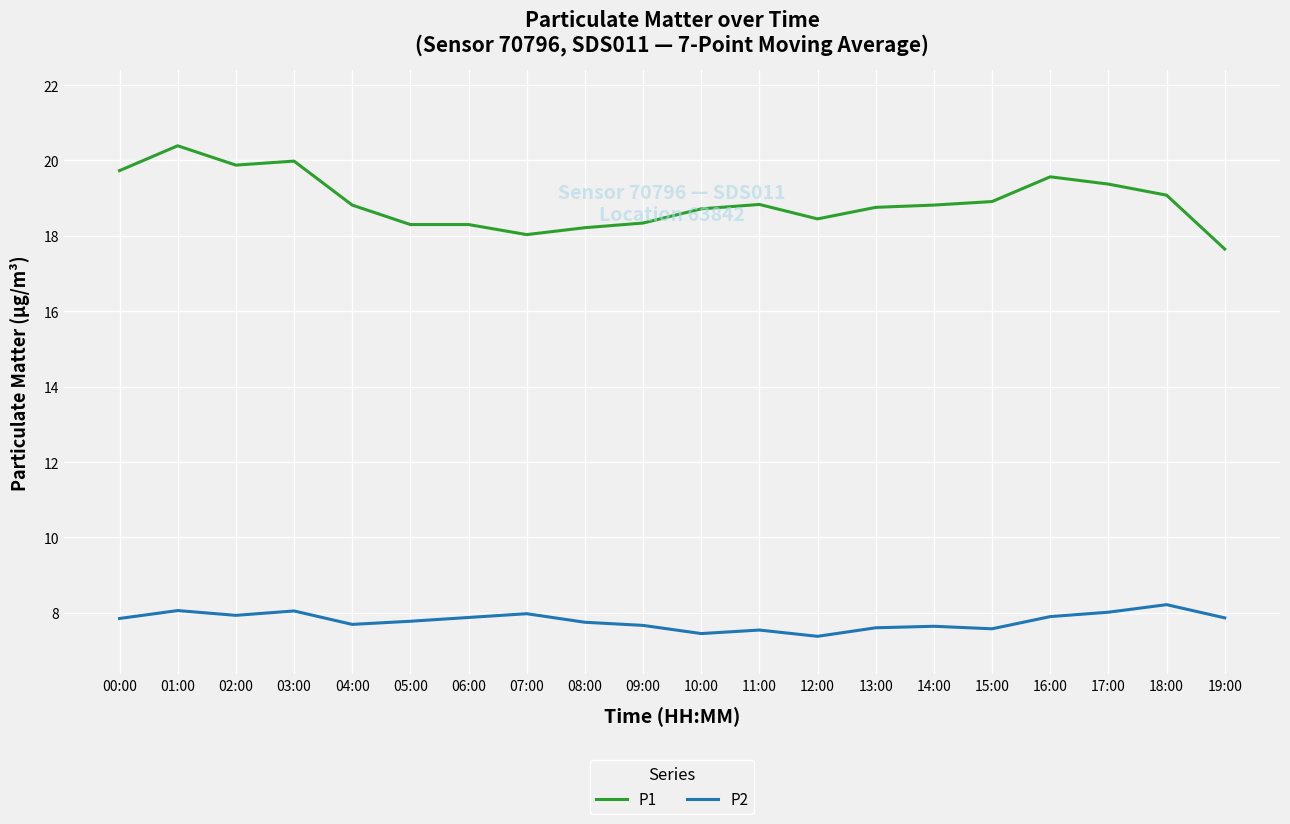

Is the value of P1 at 17:00 greater than the value of P2 at 09:00?

Yes